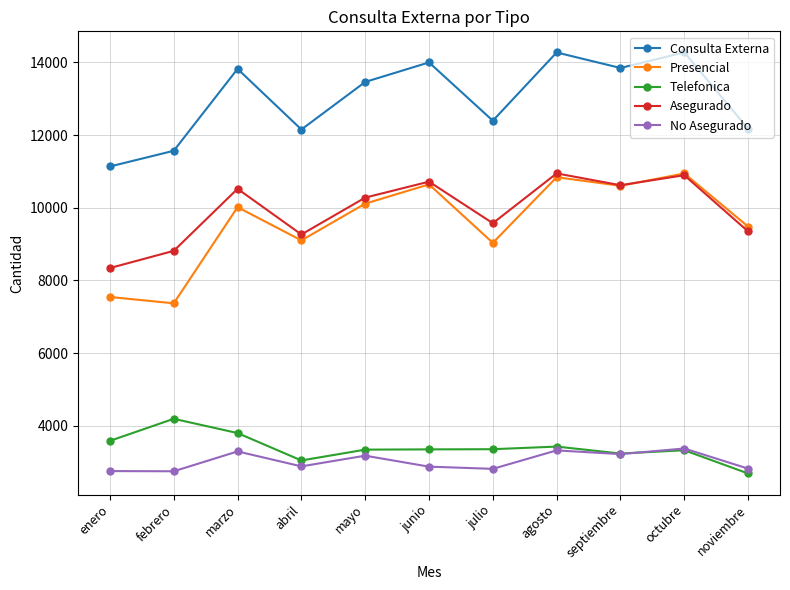

Is it true that No Asegurado equals 3298 at marzo?

True